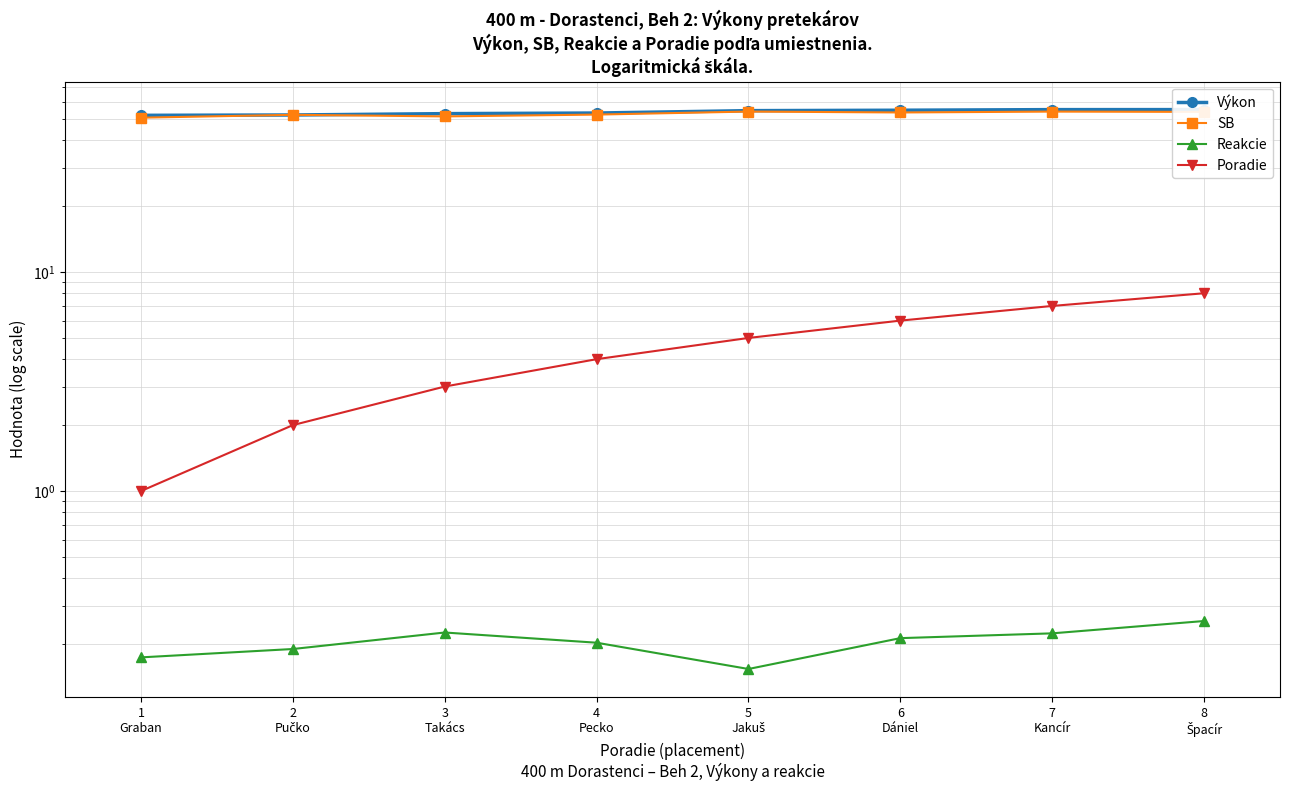

What is the smallest value displayed?

0.2